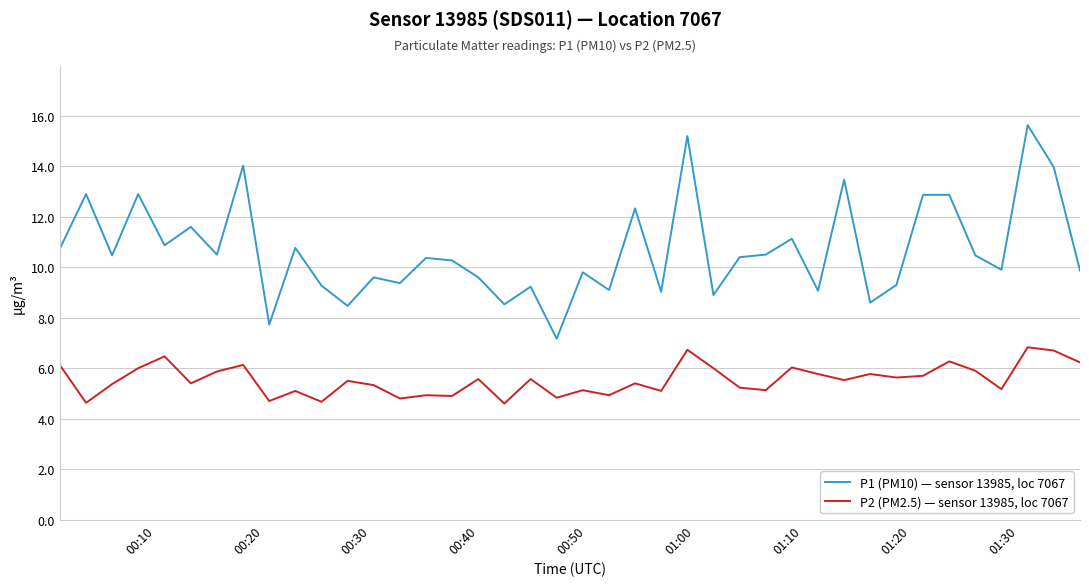

What is the difference between the maximum and minimum values in the P1 (PM10) — sensor 13985, loc 7067 series?

8.5